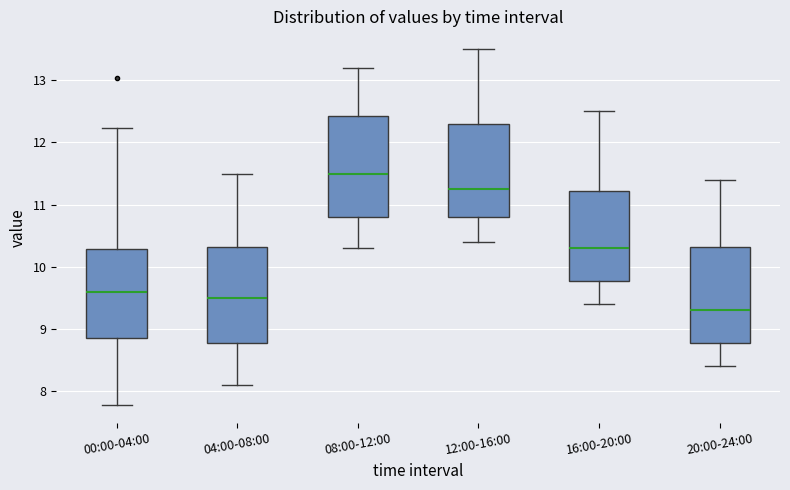

Where does the upper whisker of the box for 04:00-08:00 end on the y-axis? The values are not printed on the chart, so give them approximately, as read against the axis.

11.5